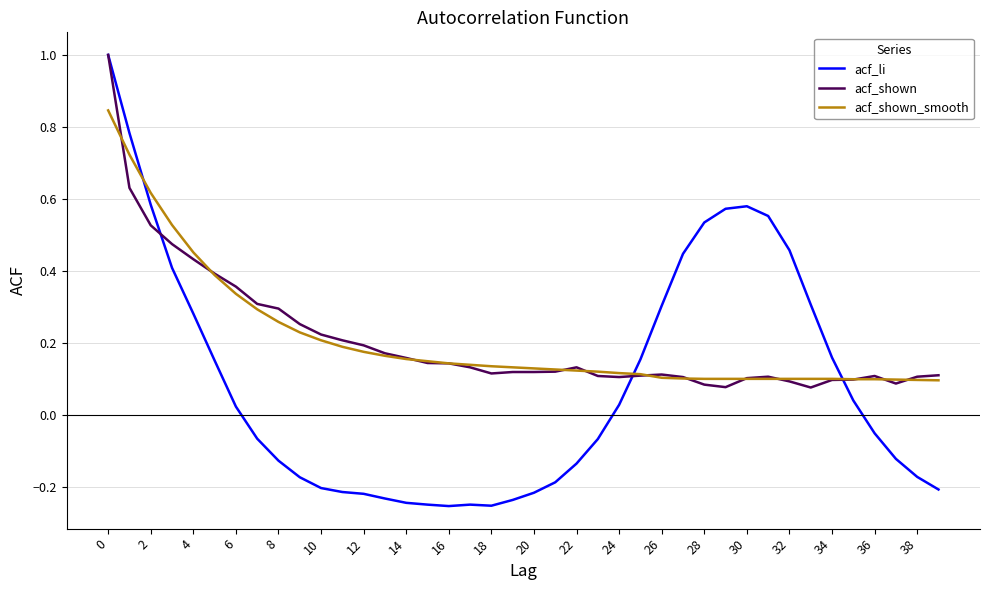

Which series ends up on top after the final intersection of acf_shown_smooth and acf_shown?

acf_shown